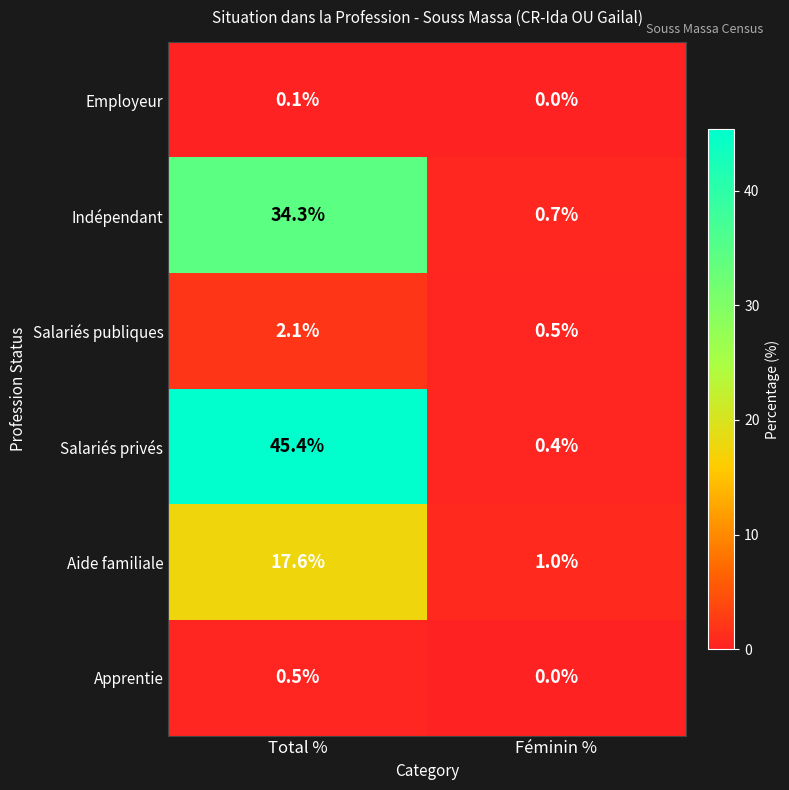

Which series changed the most between Total % and Féminin %?

Salariés privés